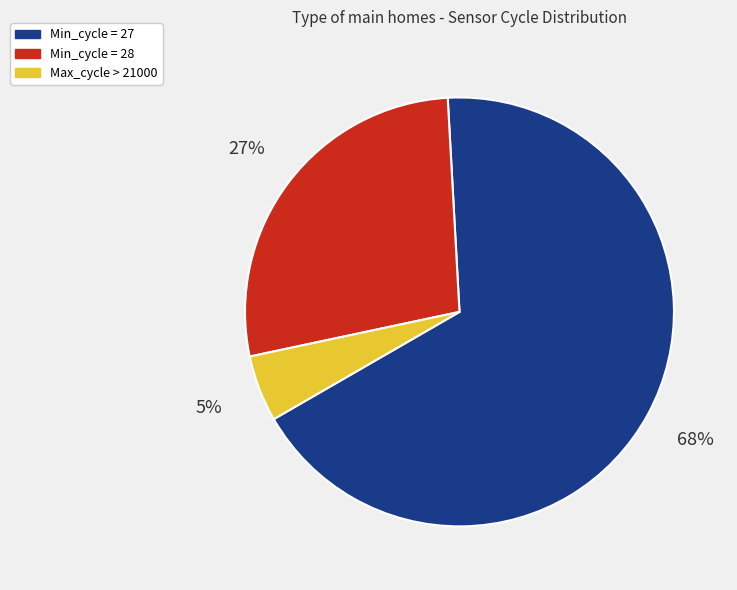

Is there any slice that represents more than half of the pie?

Yes